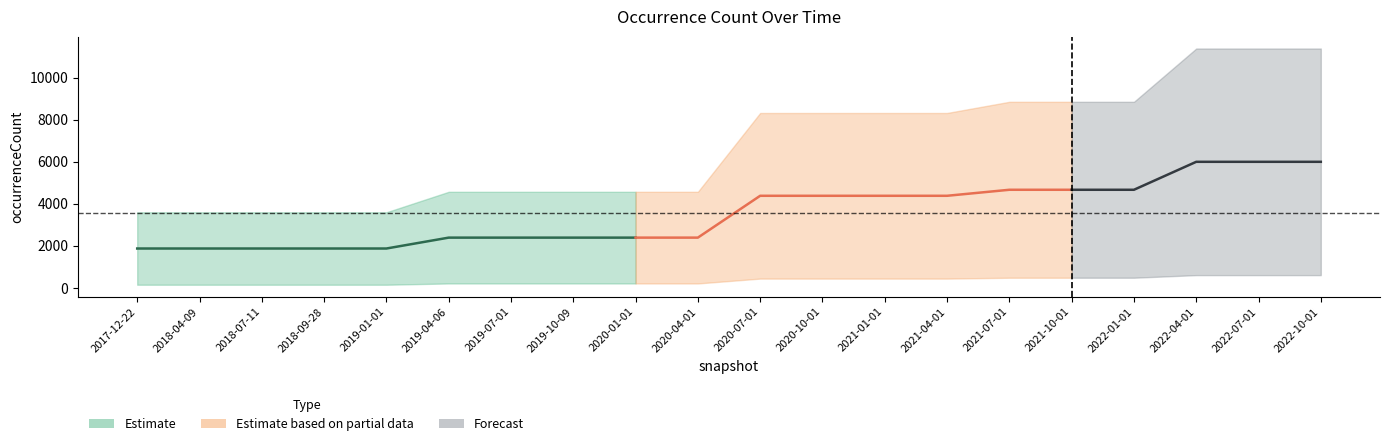

What position from the left is 2017-12-22?

1